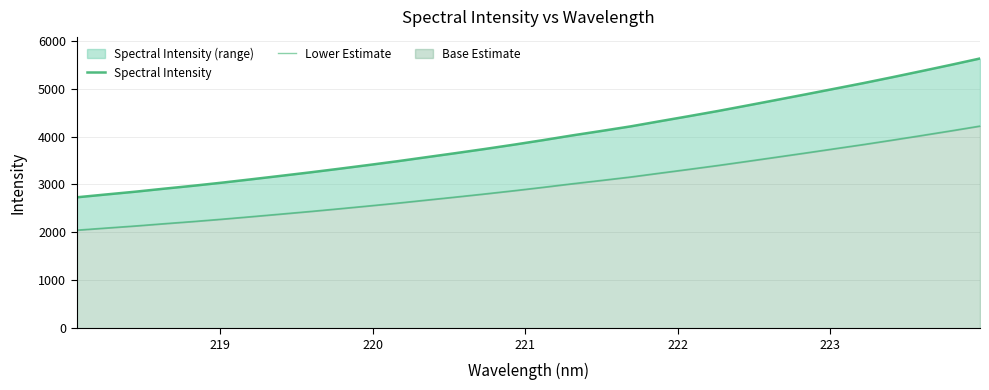

True or false: Lower Estimate has more than 1 points higher than both neighbors.

False